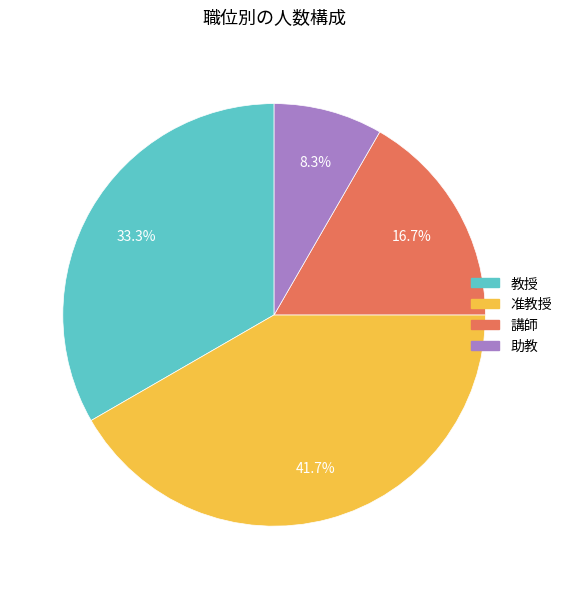

Between 助教 and 准教授, which is larger?

准教授